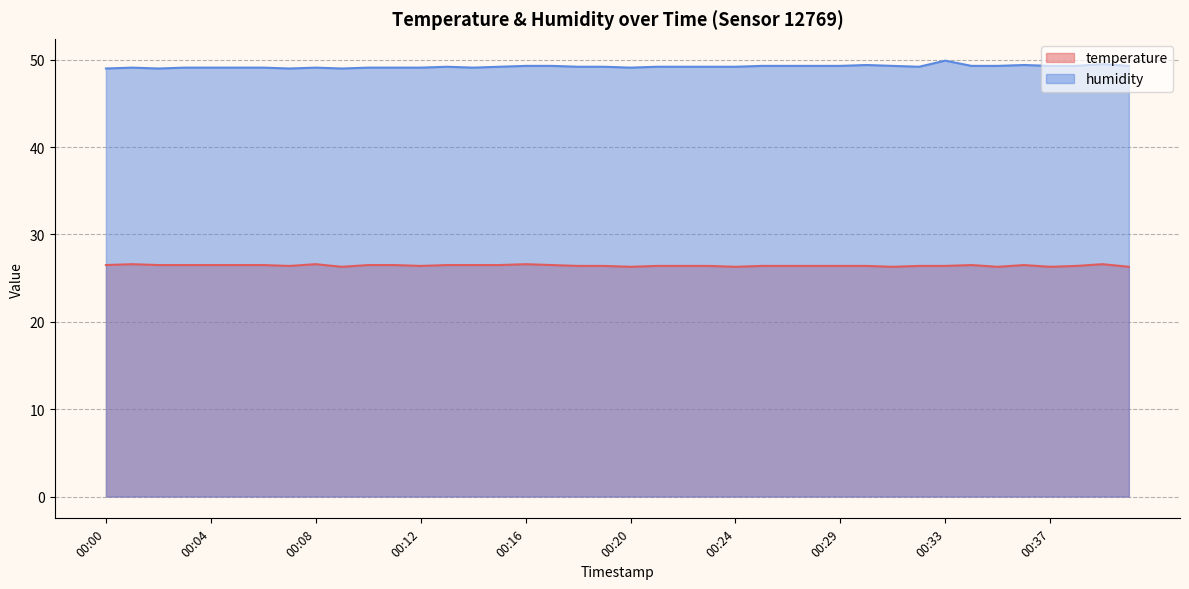

Does the chart display data point markers on the line(s)?

No